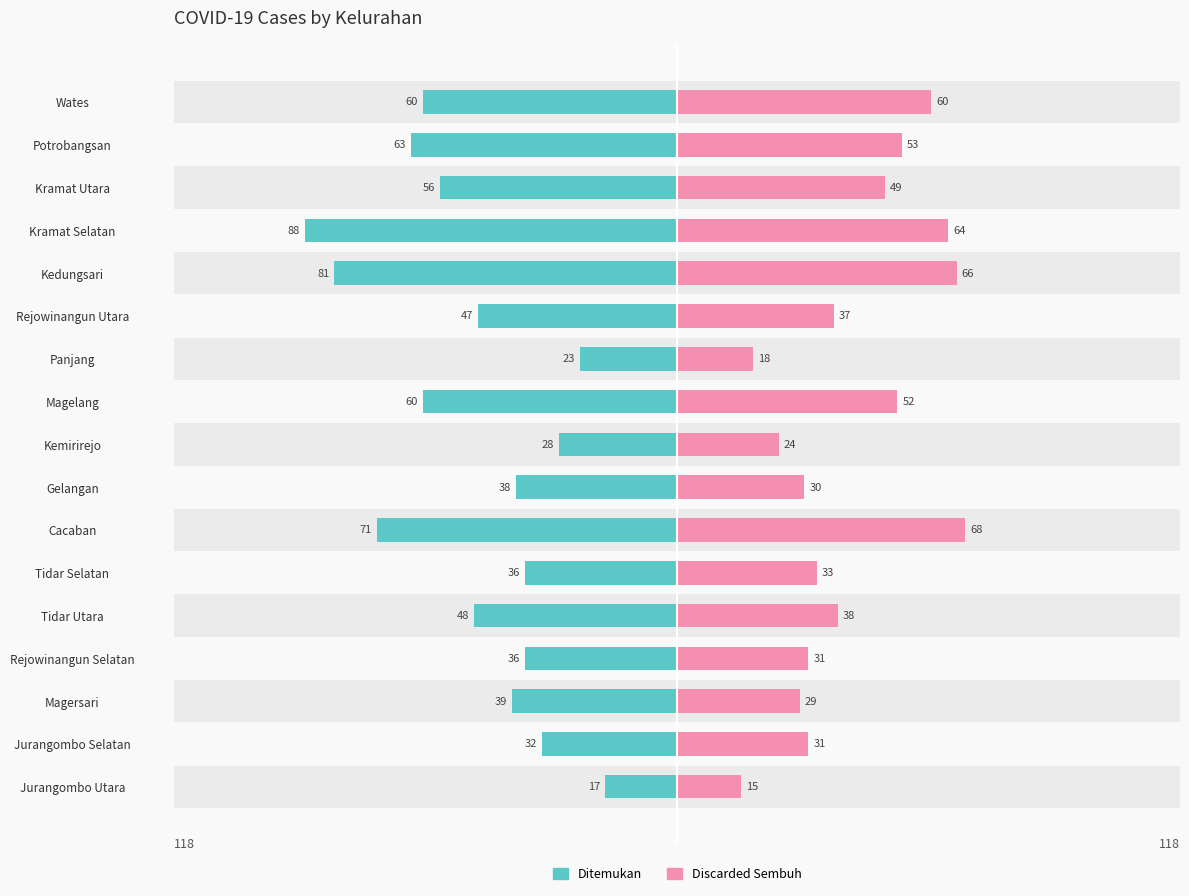

What is the difference between the second highest and second lowest values in the Discarded Sembuh series?

48